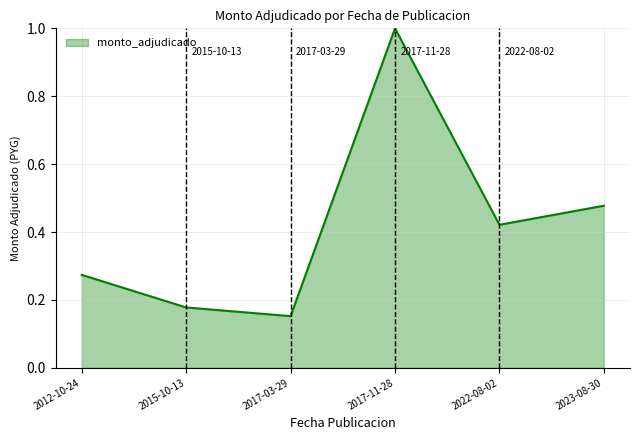

What position from the left is 2017-11-28?

4